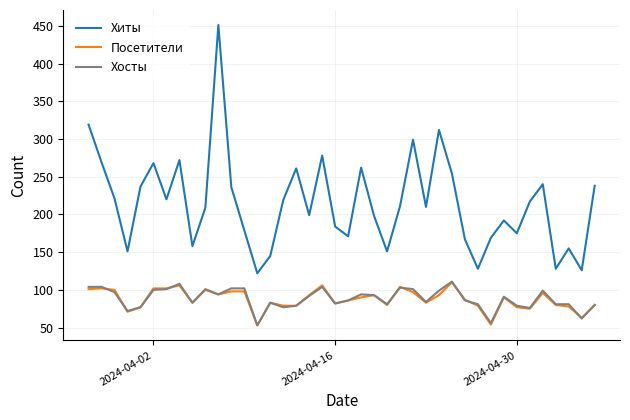

What is the sum of all Посетители values?

3504